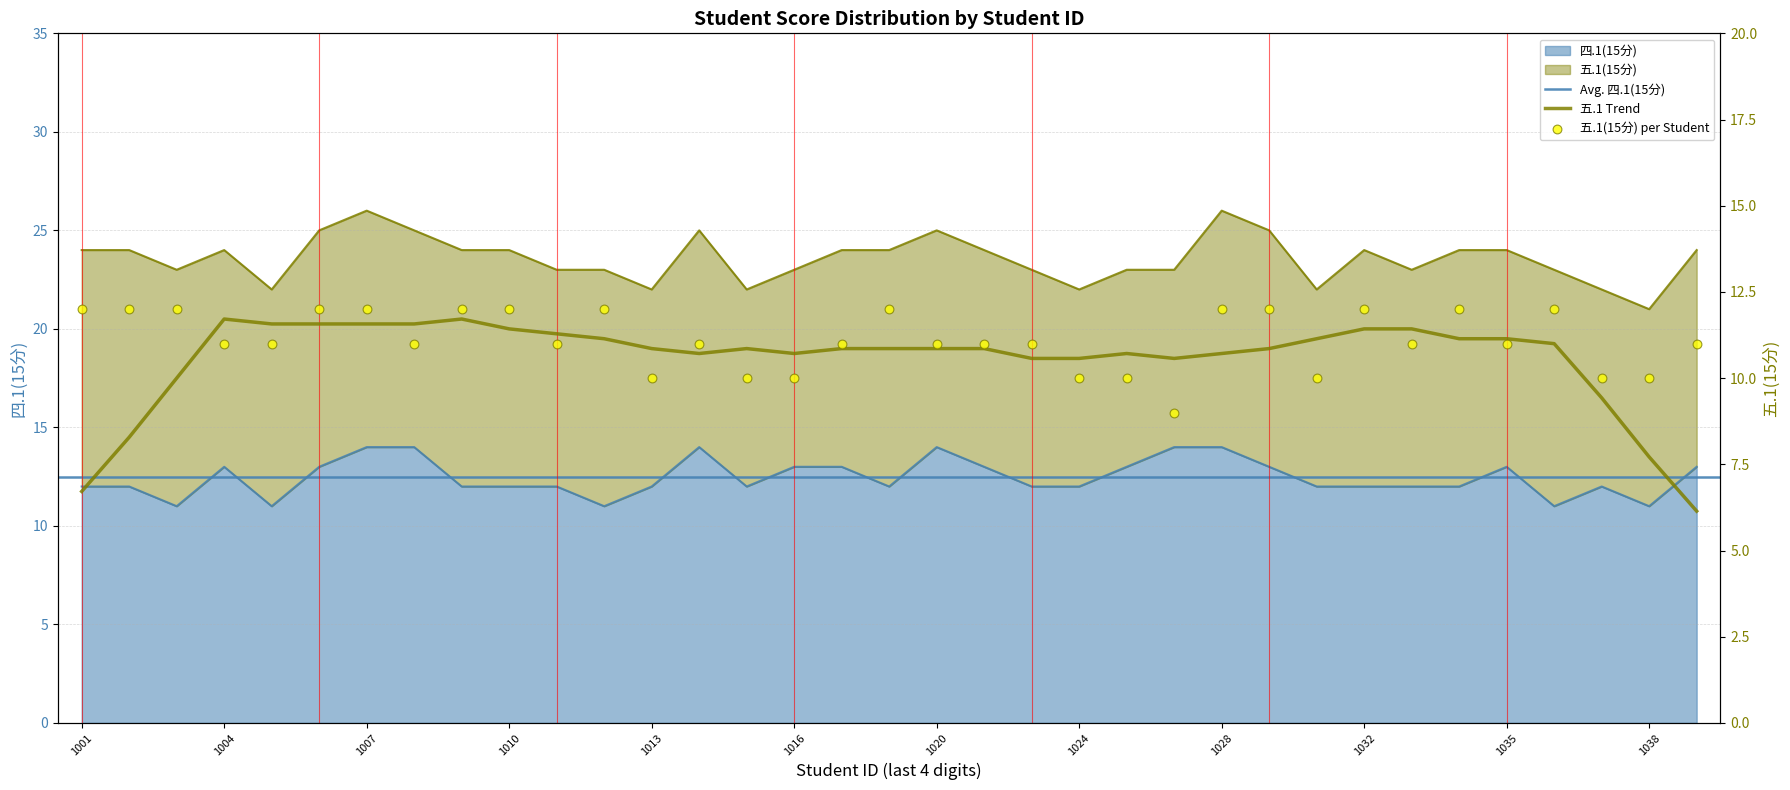

What is the total value across all series at 2023031011?

23